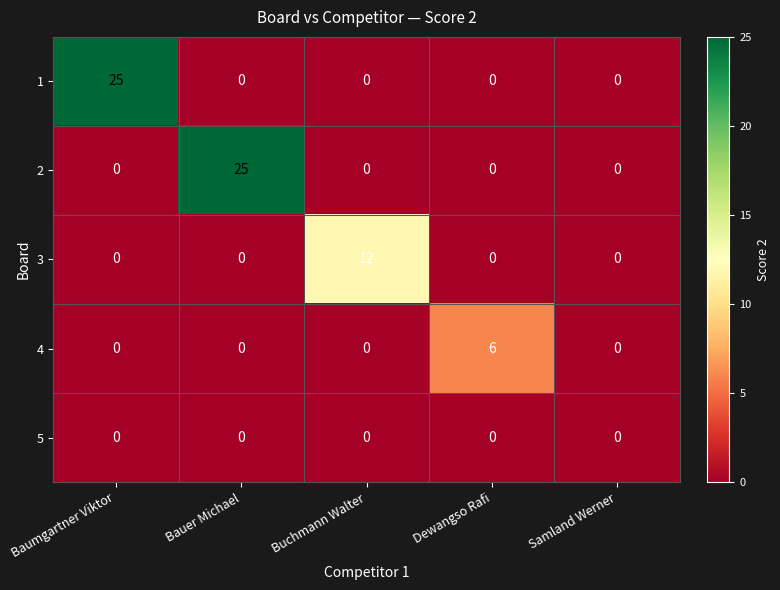

At how many categories does at least one series exceed 4?

4